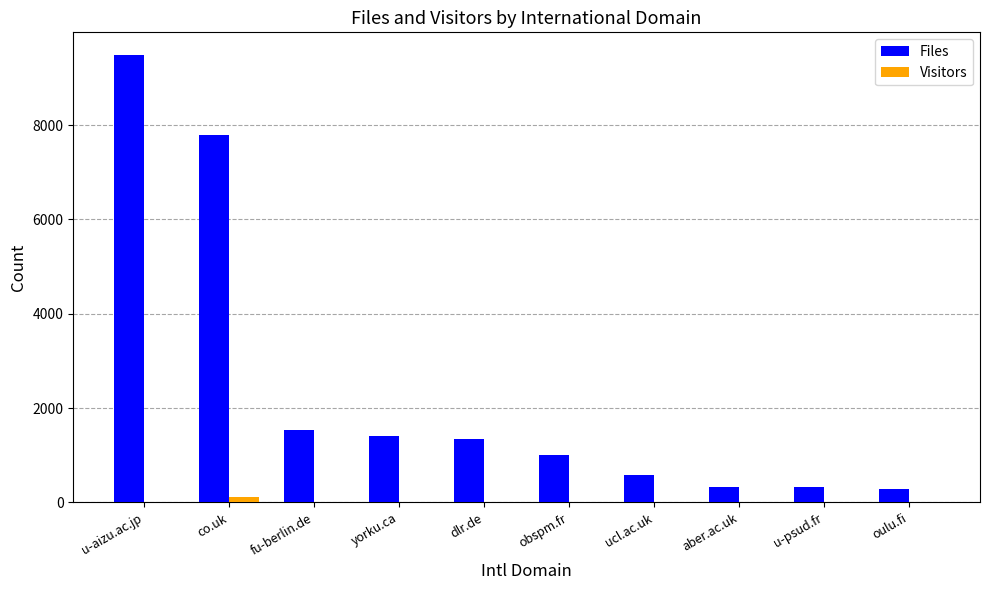

What are all the series names shown in the legend?

Files, Visitors